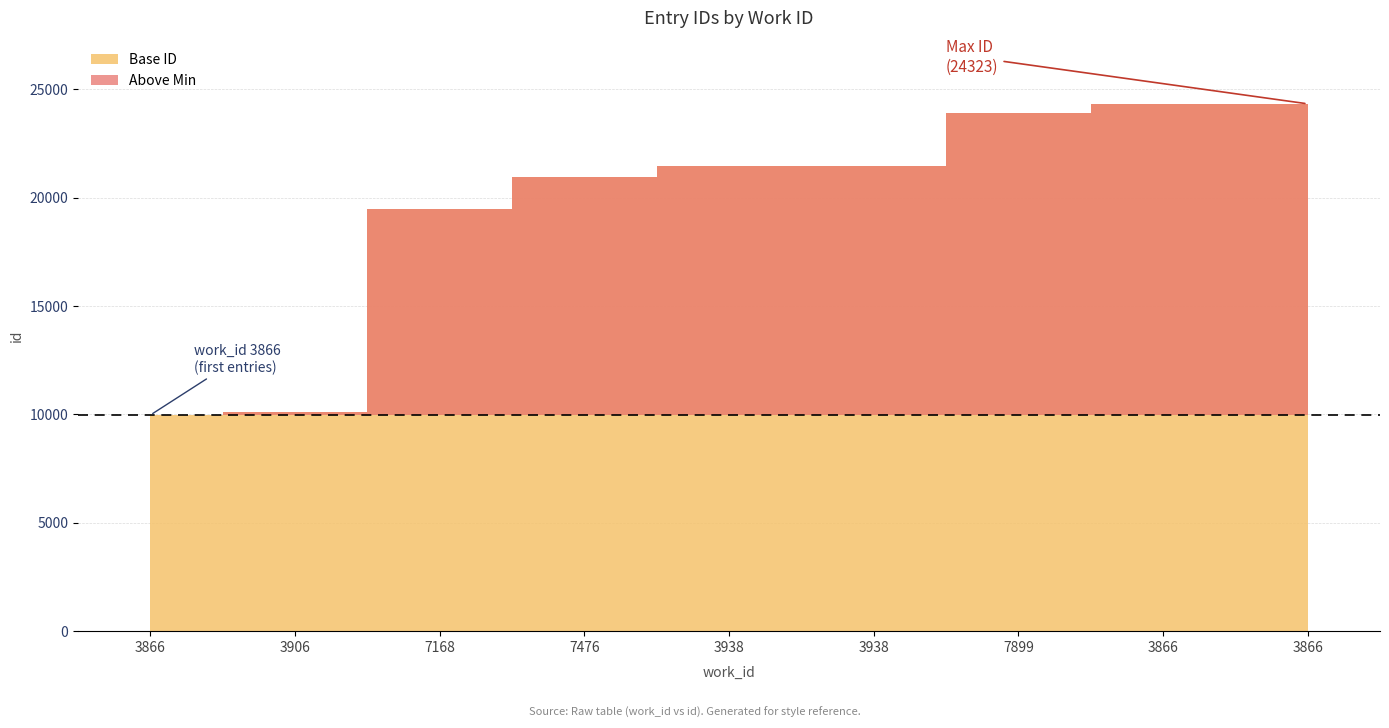

True or false: the data has more than 2 interior local peaks.

False